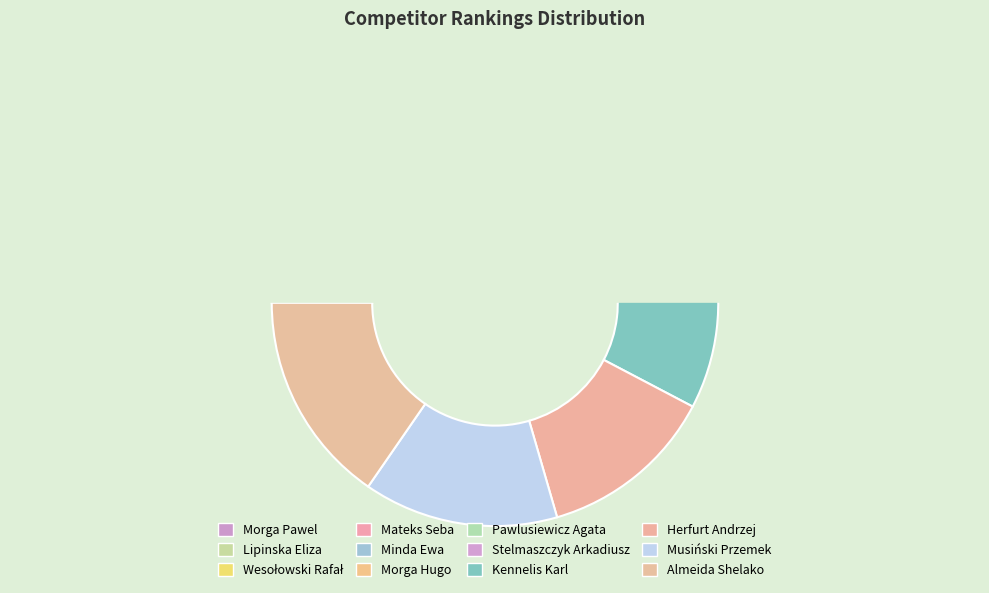

What percentage is NOT represented by Kennelis Karl?

88.5%